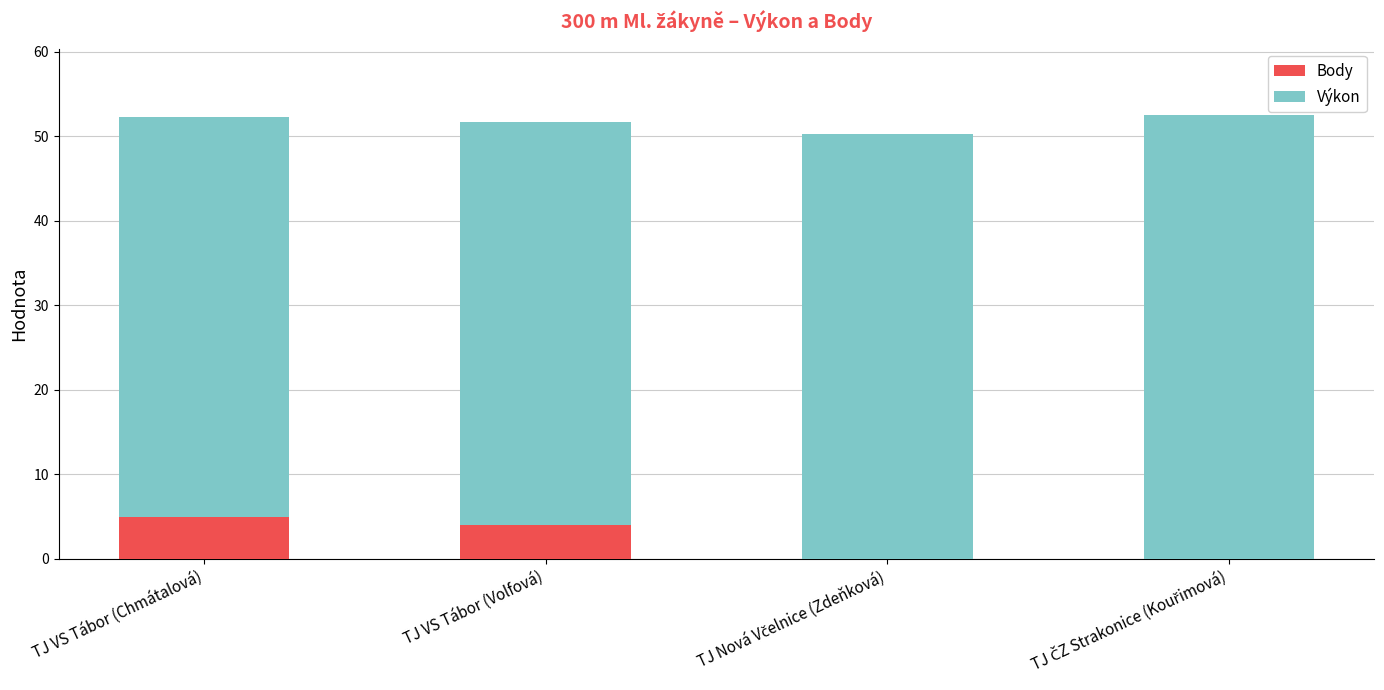

What is the maximum value for Body?

5.0